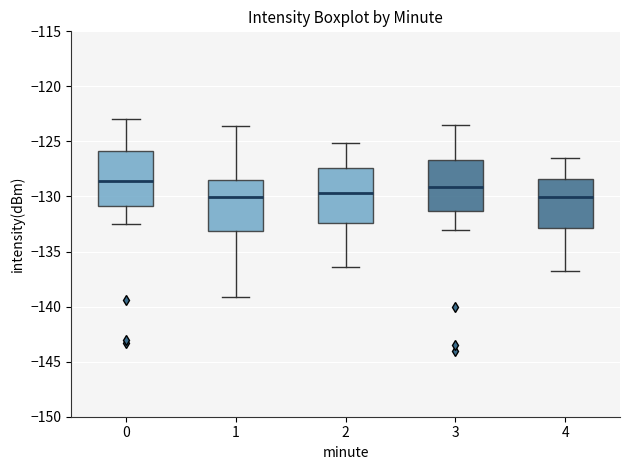

Reading left to right, transcribe this box plot: for each box, give where its median line is, the range the box spans, and where its two whiskers end, as read against the y-axis. The values are not printed on the chart, so give them approximately, as read against the axis.

0: median -128.5, box -131.0 to -126.0, whiskers -132.5 to -123.0
1: median -130.0, box -133.0 to -128.5, whiskers -139.0 to -123.5
2: median -129.5, box -132.5 to -127.5, whiskers -136.5 to -125.0
3: median -129.0, box -131.5 to -126.5, whiskers -133.0 to -123.5
4: median -130.0, box -133.0 to -128.5, whiskers -137.0 to -126.5